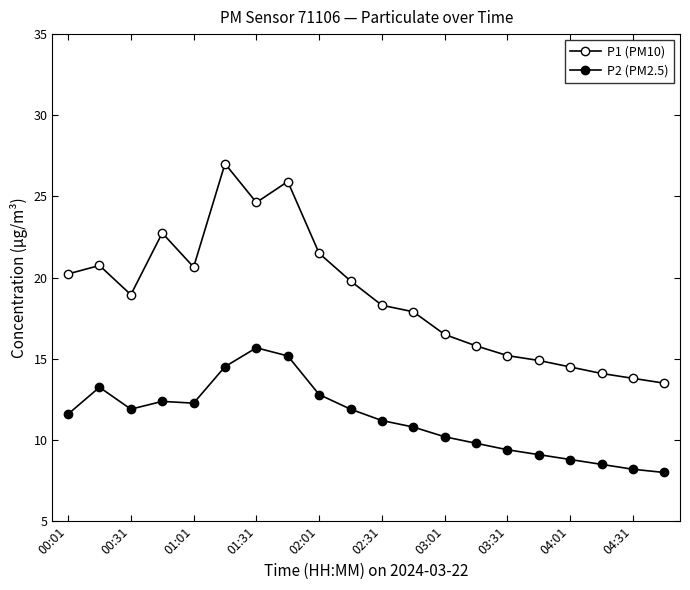

Does the chart have visible grid lines?

No